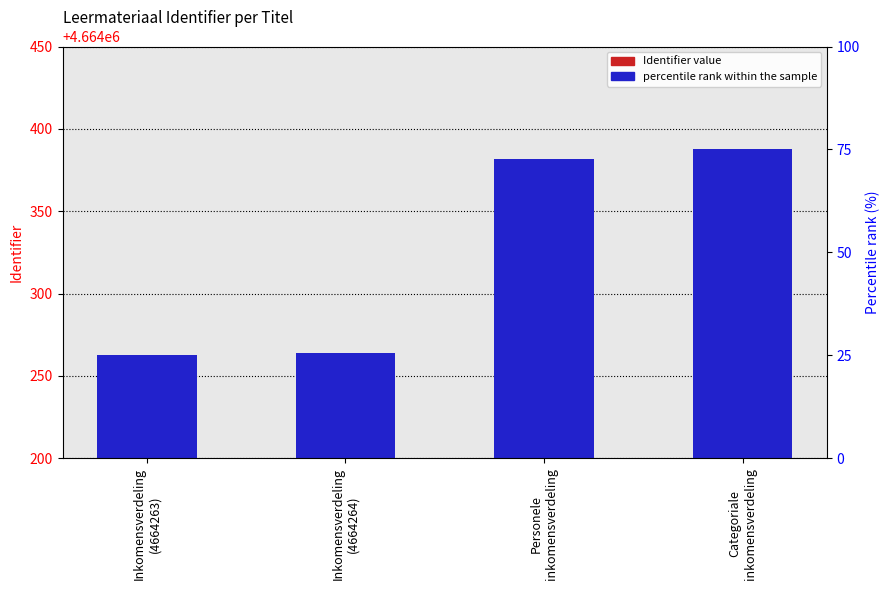

What position from the left is Categoriale
inkomensverdeling?

4